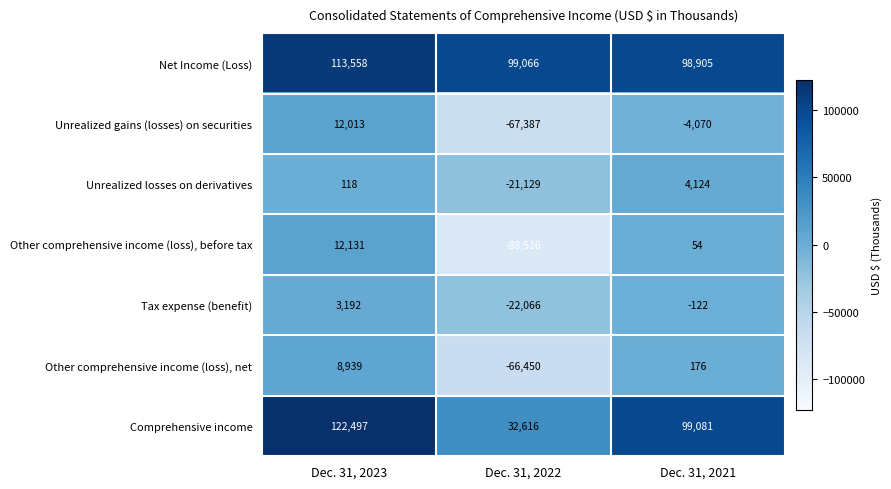

How many data points in Unrealized losses on derivatives are less than 118?

1